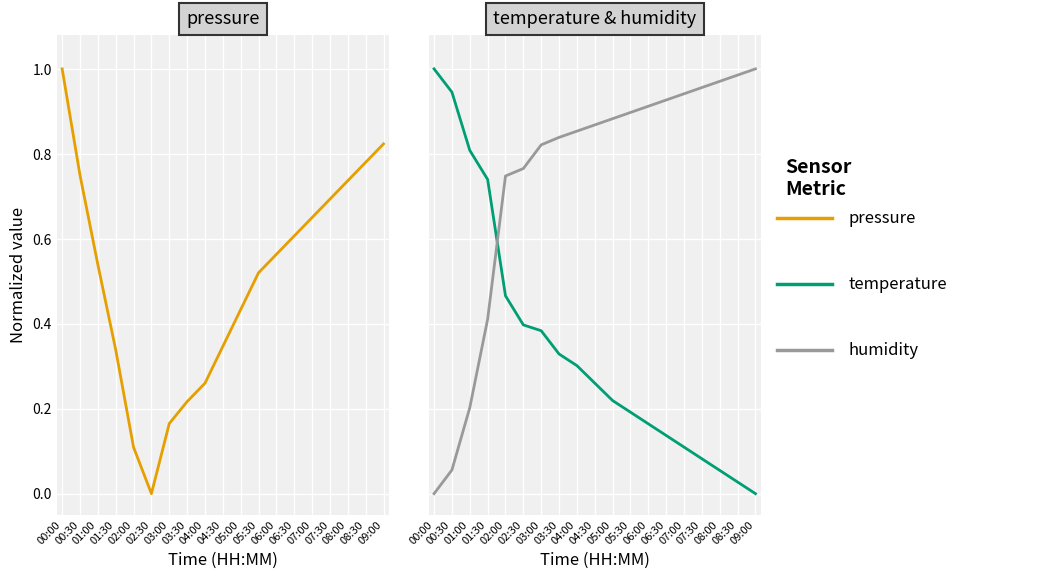

At which label does pressure reach its minimum?

02:30